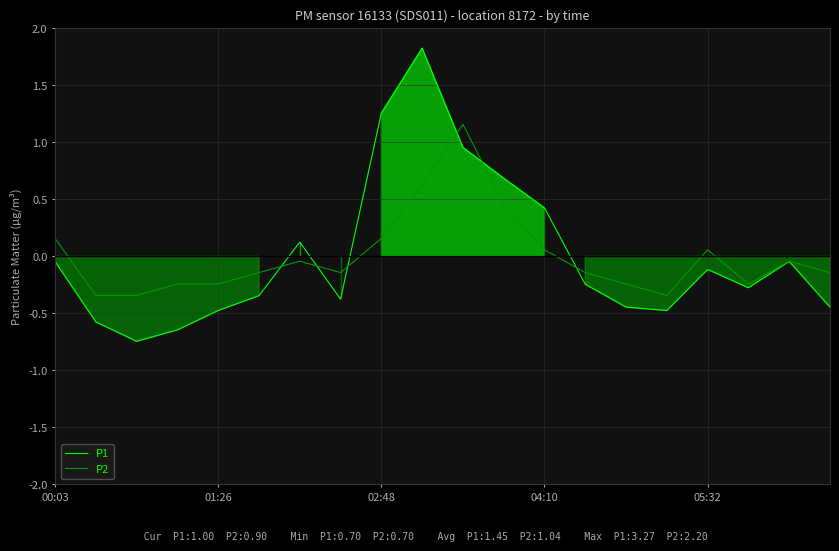

At how many categories does at least one series exceed 1?

3